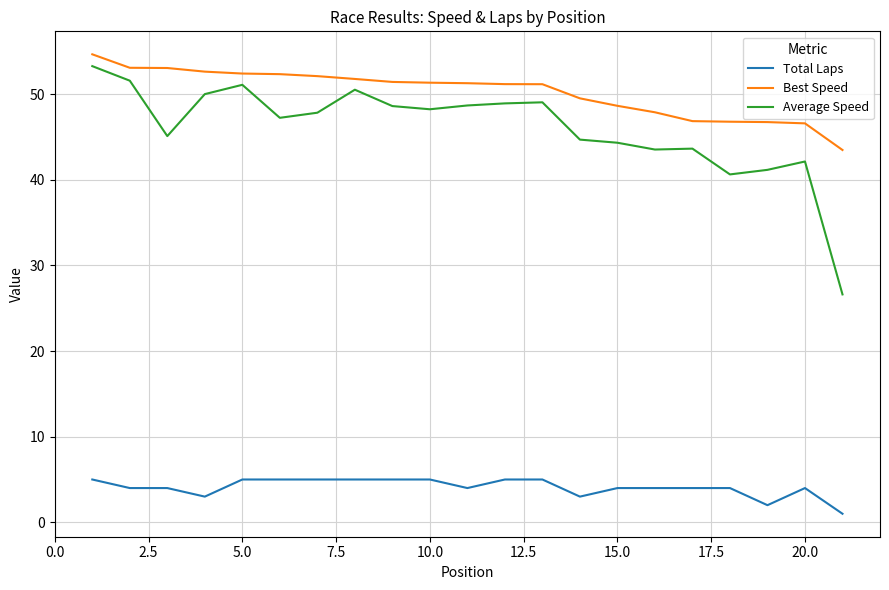

Count the Total Laps values in the range 4 to 5.

17